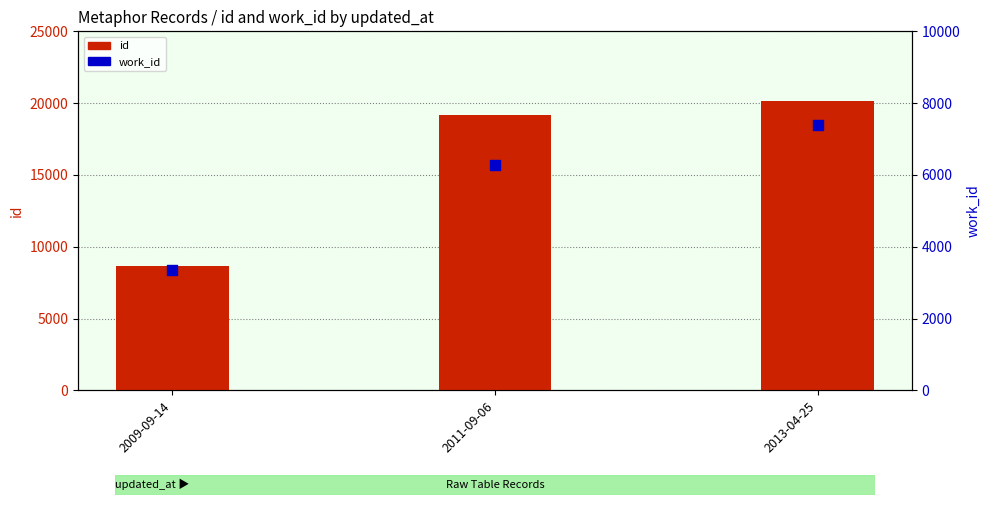

What is the total value across all series at 2011-09-06?

25404